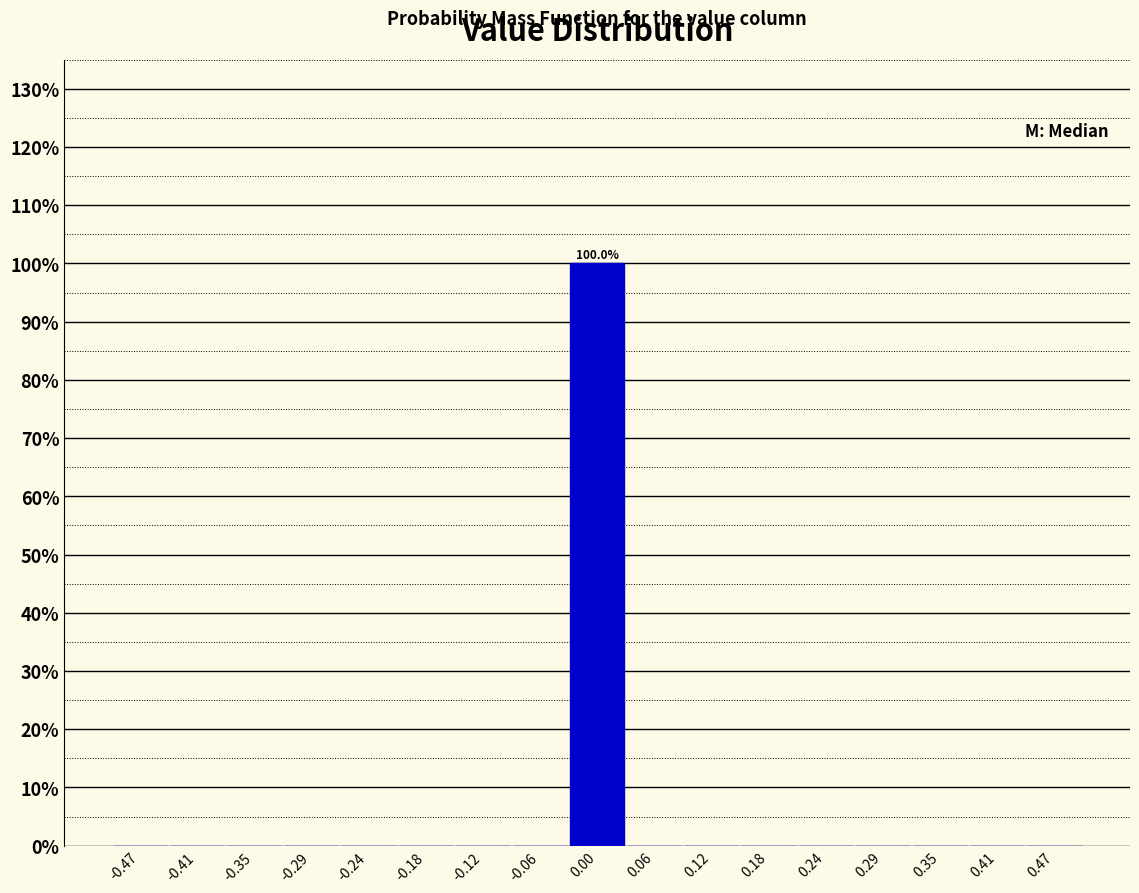

Which range on the x-axis has the tallest bar?

-0.03 to 0.03